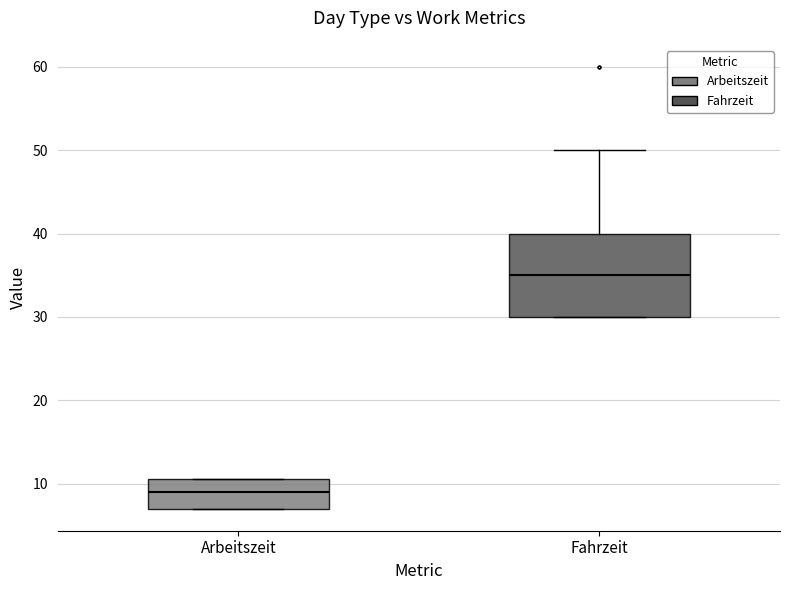

Comparing the boxes themselves (not the whiskers), which one is the tallest?

Fahrzeit